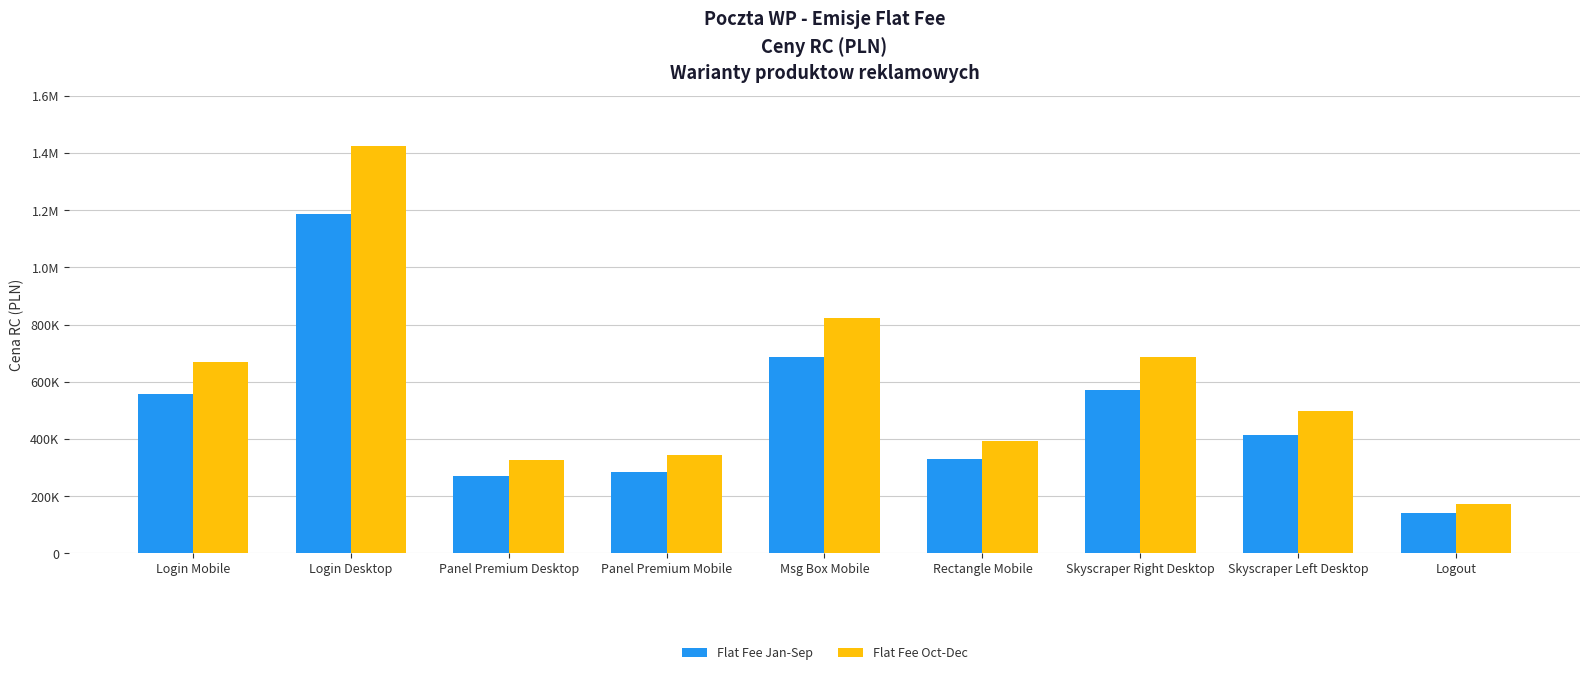

Reading left to right, what are all the values shown in this chart?

Flat Fee Jan-Sep: 557200	1185800	271500	285800	685800	328600	571500	414300	142900
Flat Fee Oct-Dec: 668700	1423000	325800	343000	823000	394400	685800	497200	171500